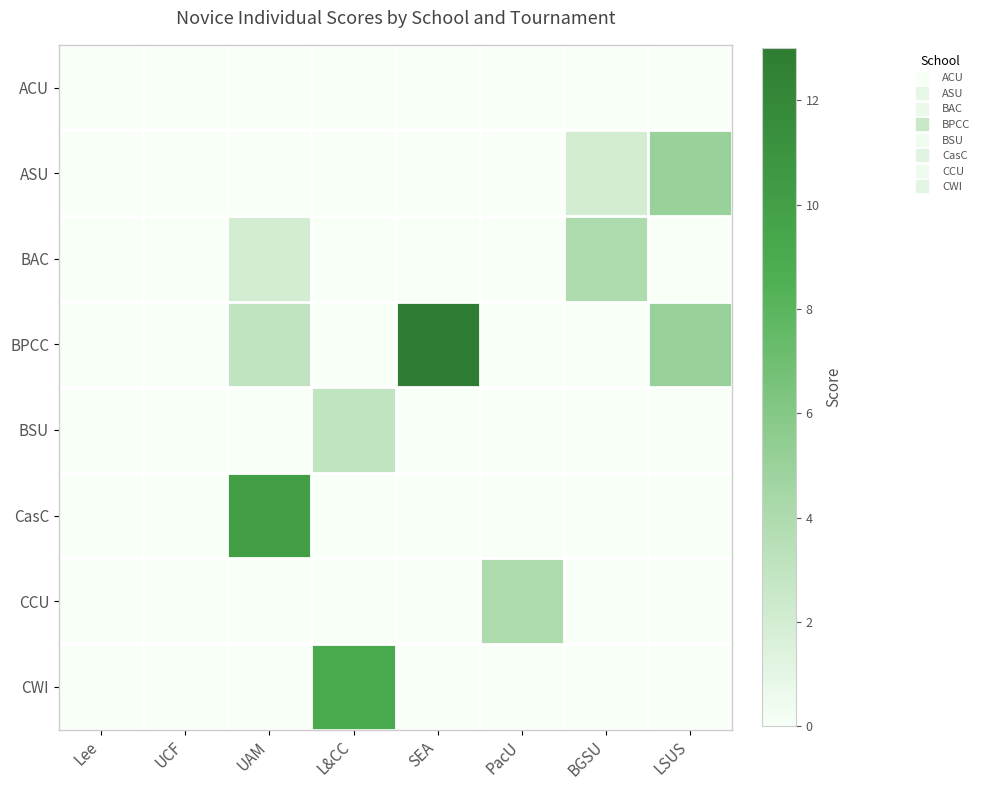

At which category does the chart reach its minimum across all series?

Lee